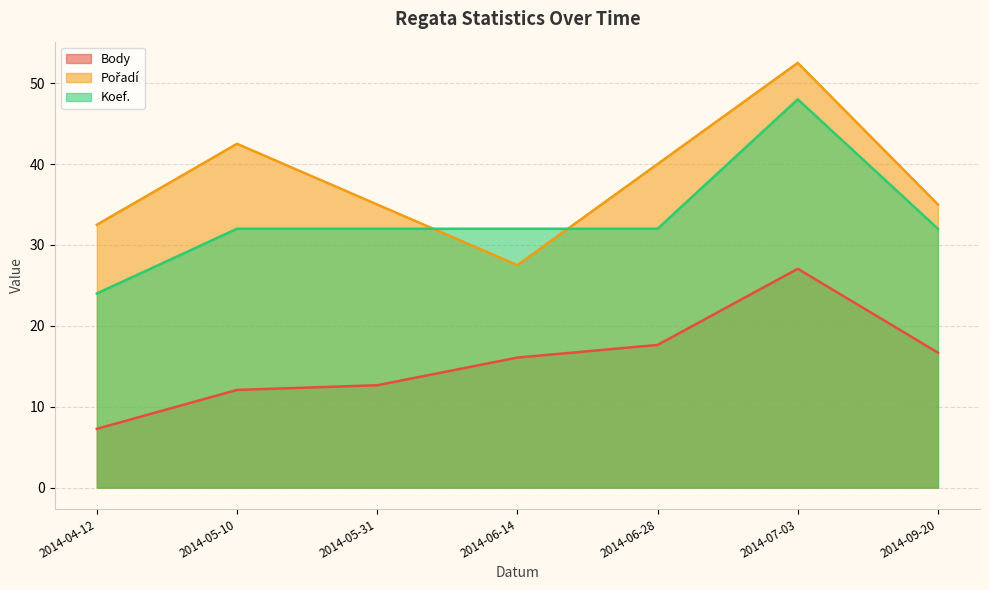

The Body series shows 7.3 at 2014-04-12. True or false?

True